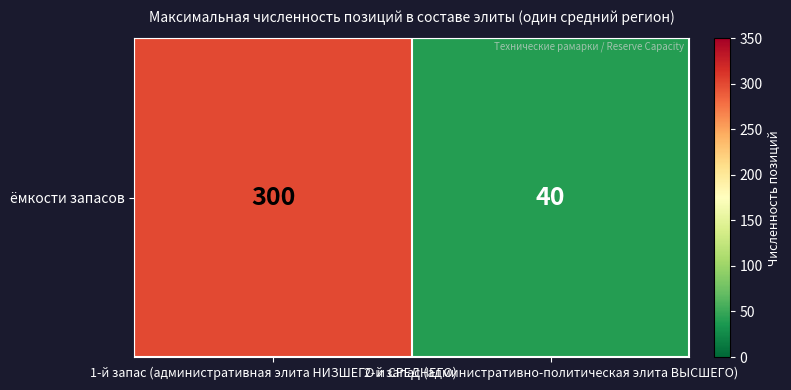

How many categories are shown in the chart?

2